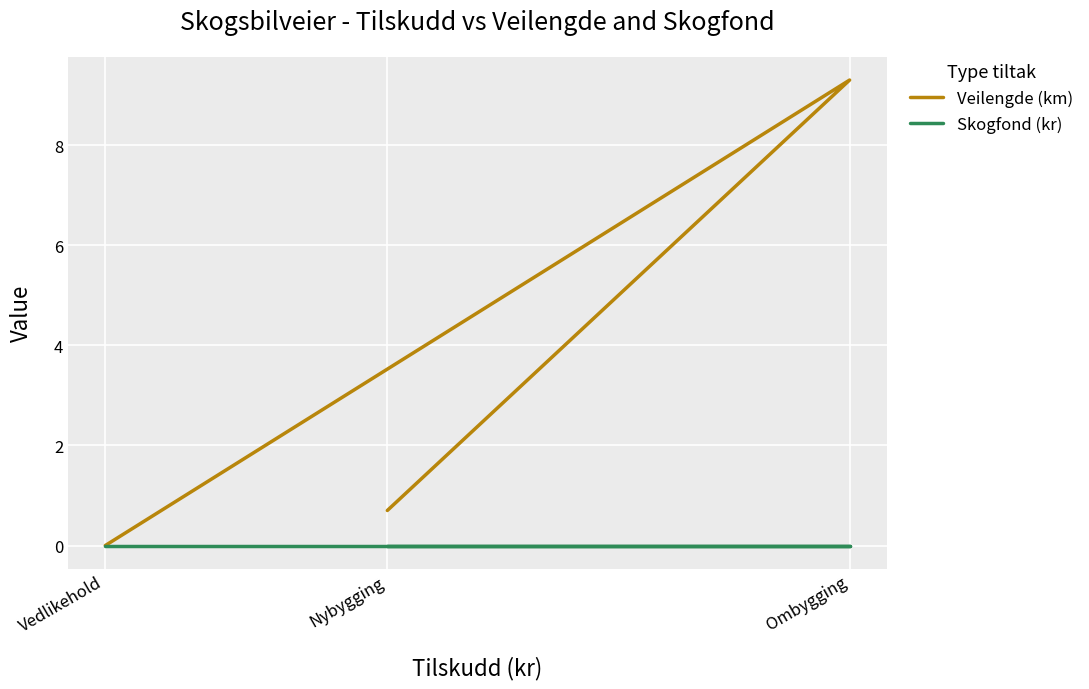

At which category is the sum across all series the highest?

Ombygging